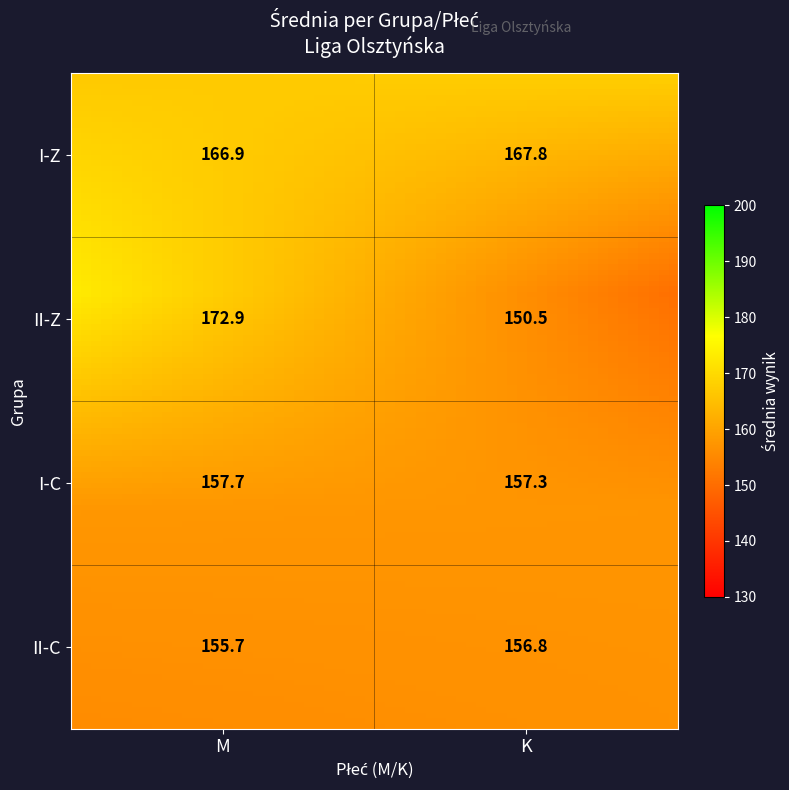

How many categories are shown in the chart?

3